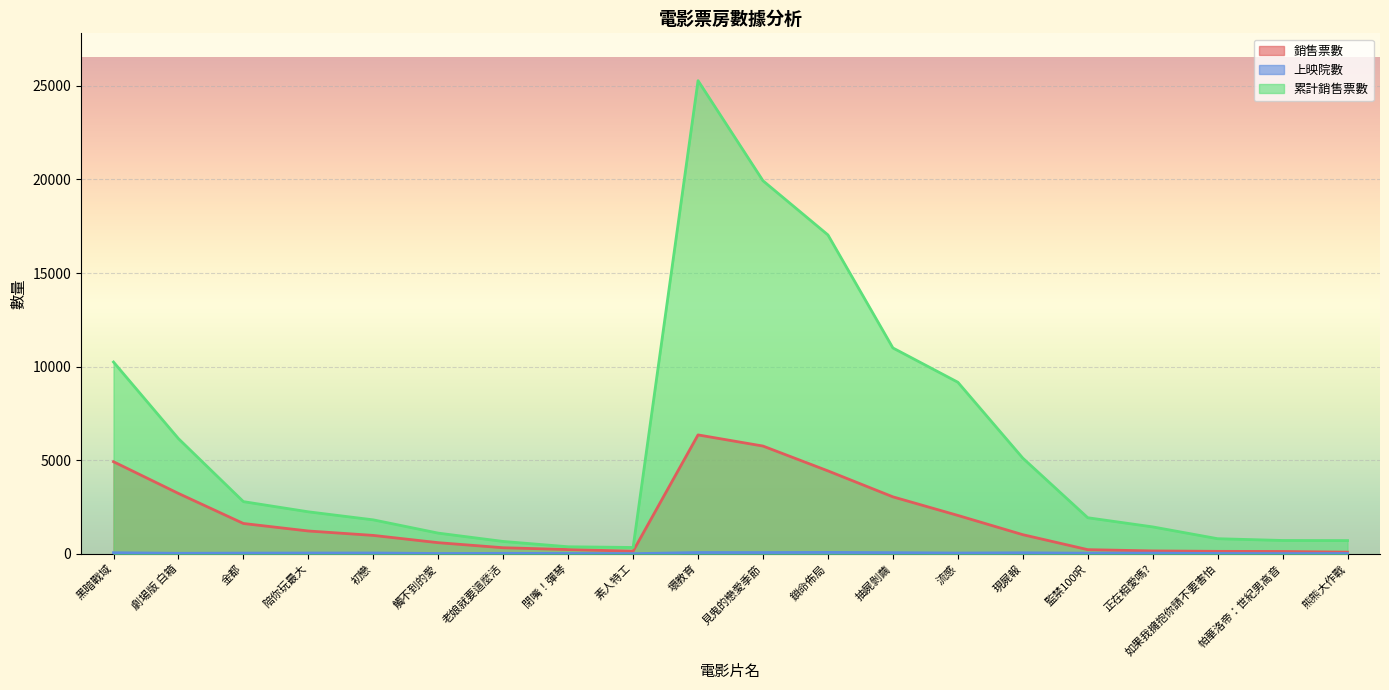

True or false: 銷售票數 and 累計銷售票數 cross at least once.

False